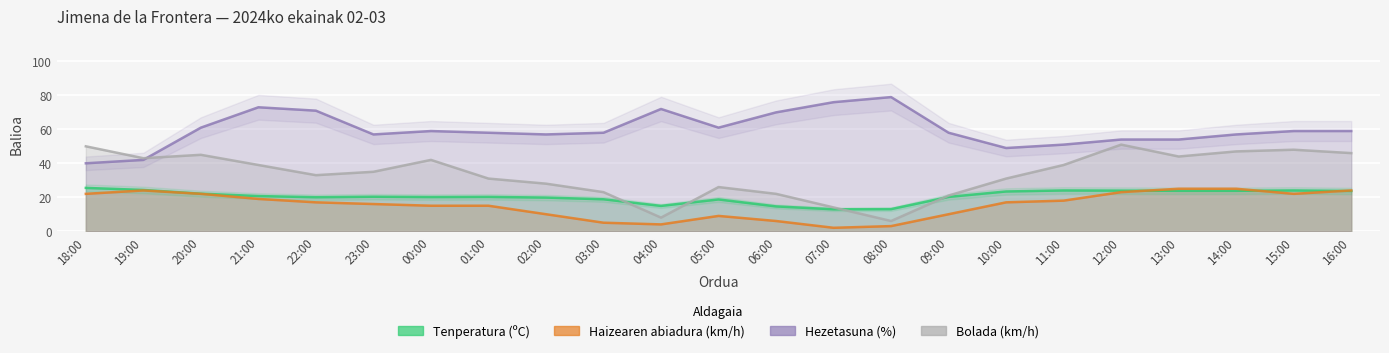

What is the value of the Tenperatura (ºC) point at the 17th from the left?

23.4